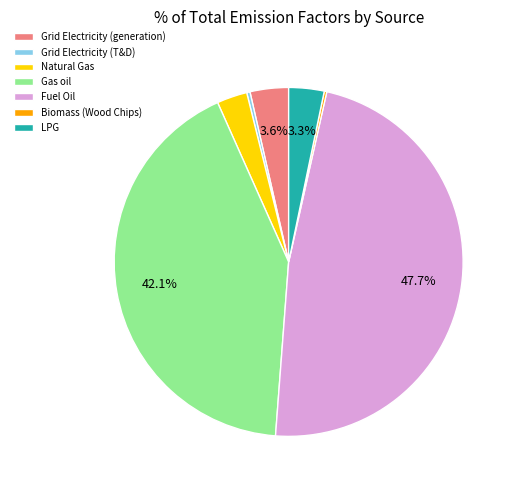

To the nearest percent, what percentage of the pie is Natural Gas?

3%